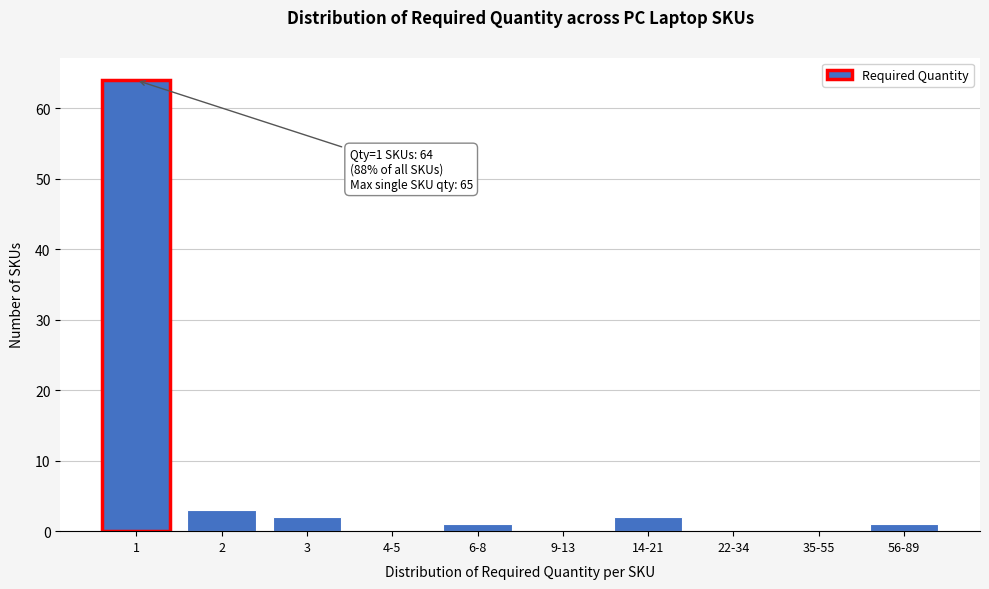

Reading left to right, what are all the values shown in this chart?

1=64	2=3	3=2	4-5=0	6-8=1	9-13=0	14-21=2	22-34=0	35-55=0	56-89=1